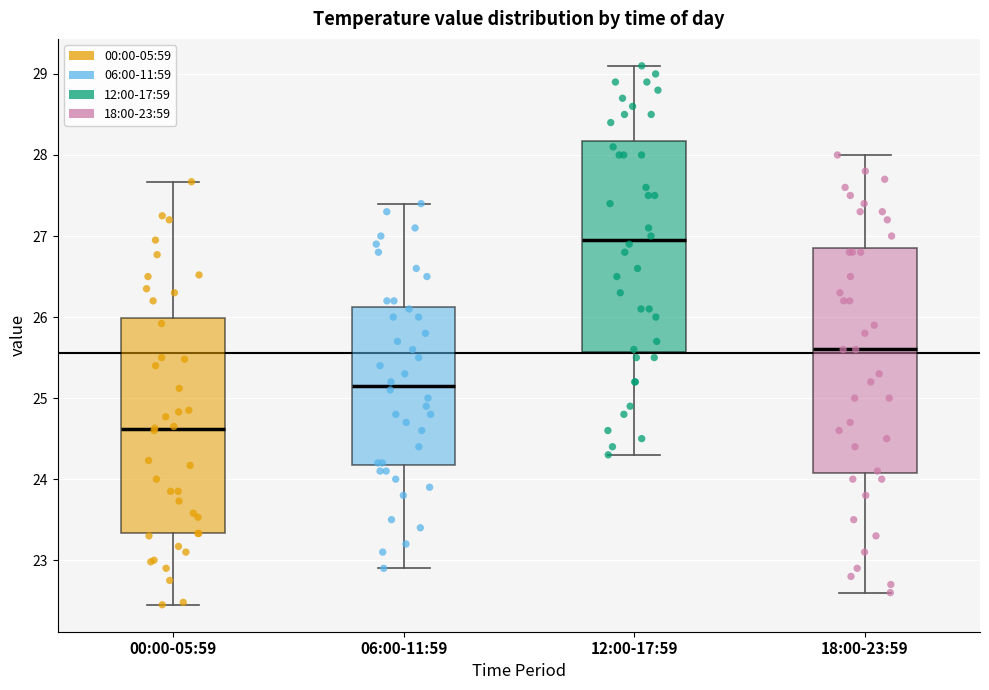

Which box's median line is the lowest?

00:00-05:59